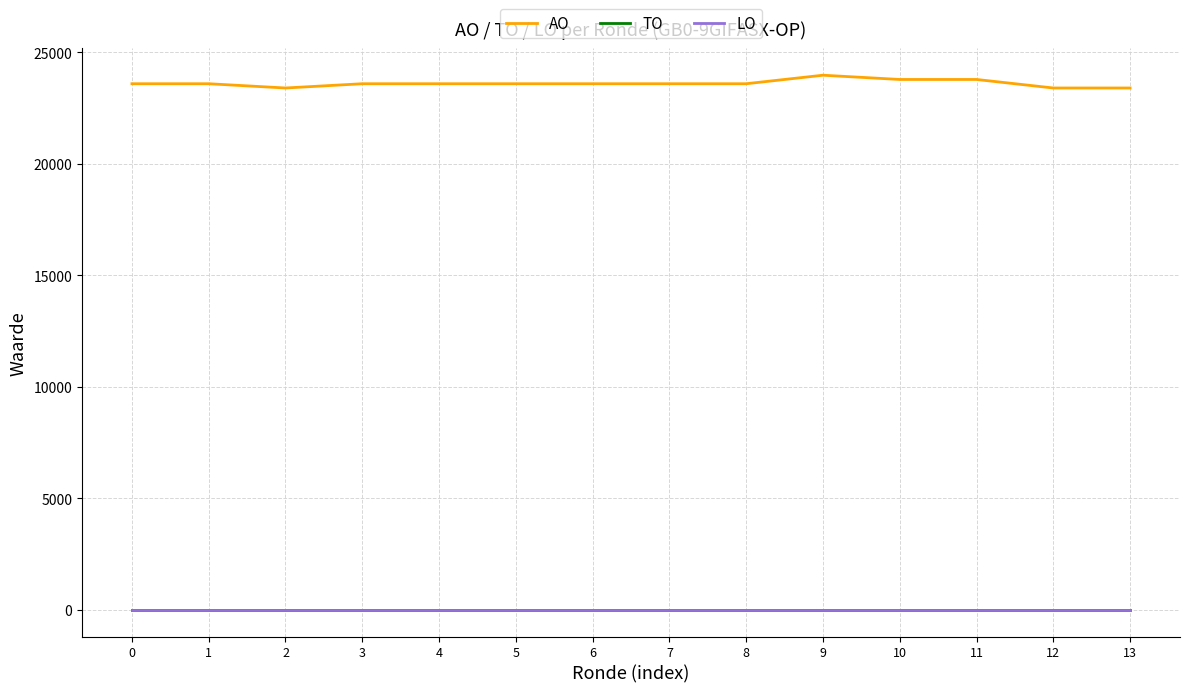

Does the chart display data point markers on the line(s)?

No